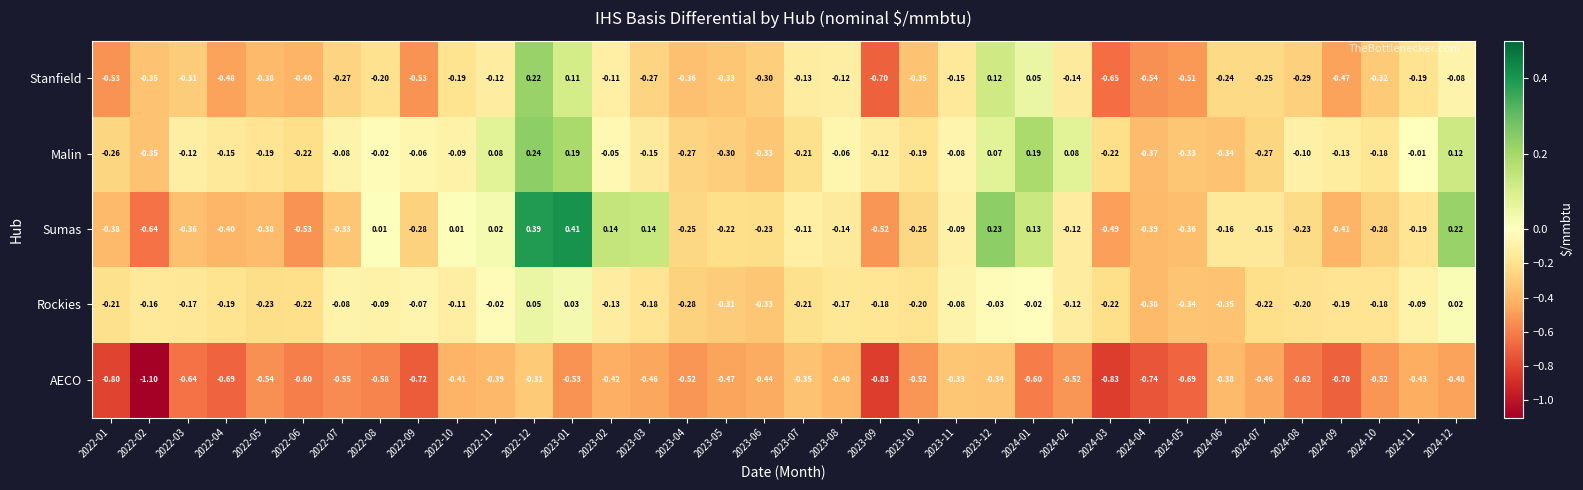

Which series has the largest range (max minus min)?

Sumas